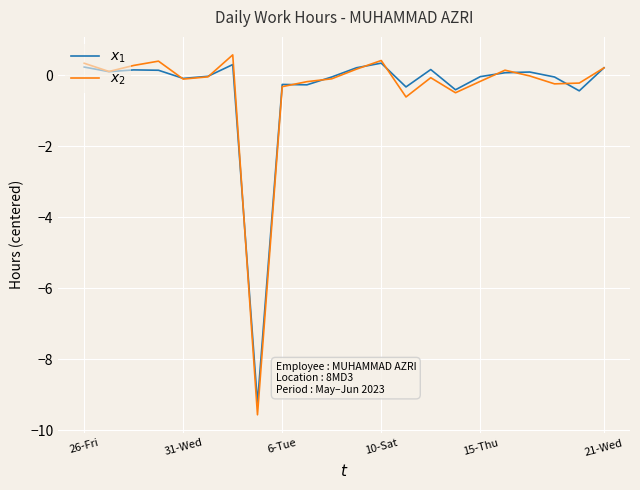

What is the maximum value shown in the chart?

0.6